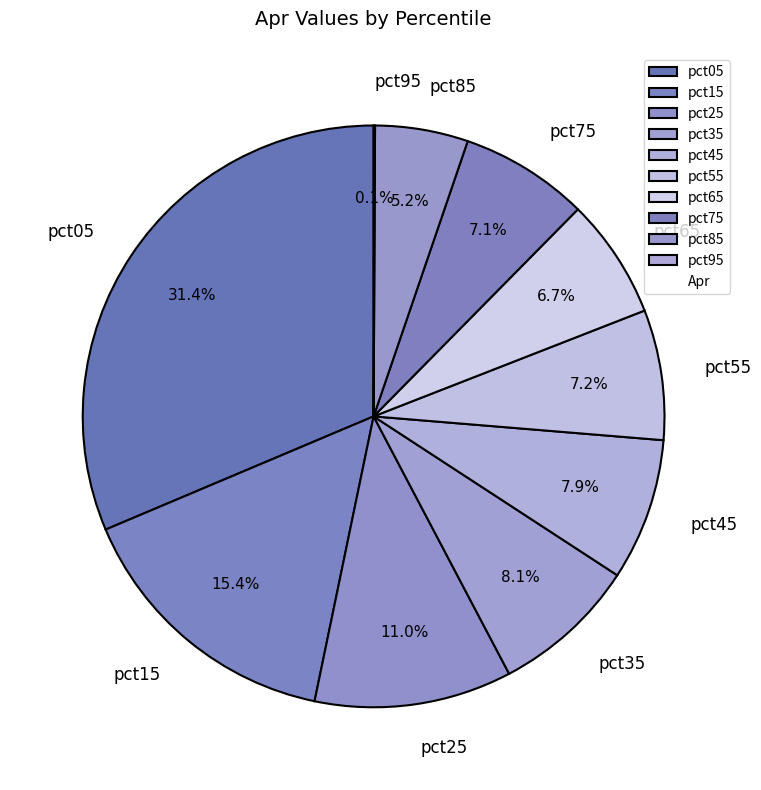

Which slice is the largest?

pct05